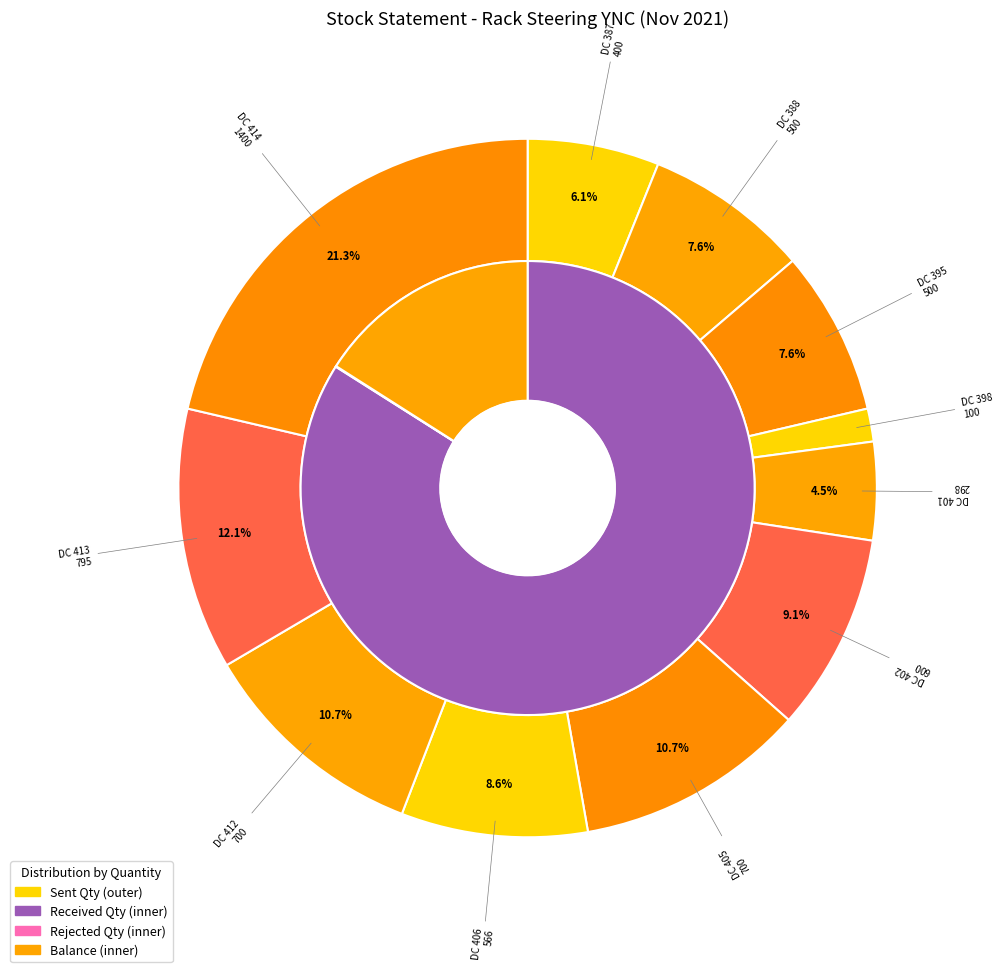

How many slices are in this pie chart?

11